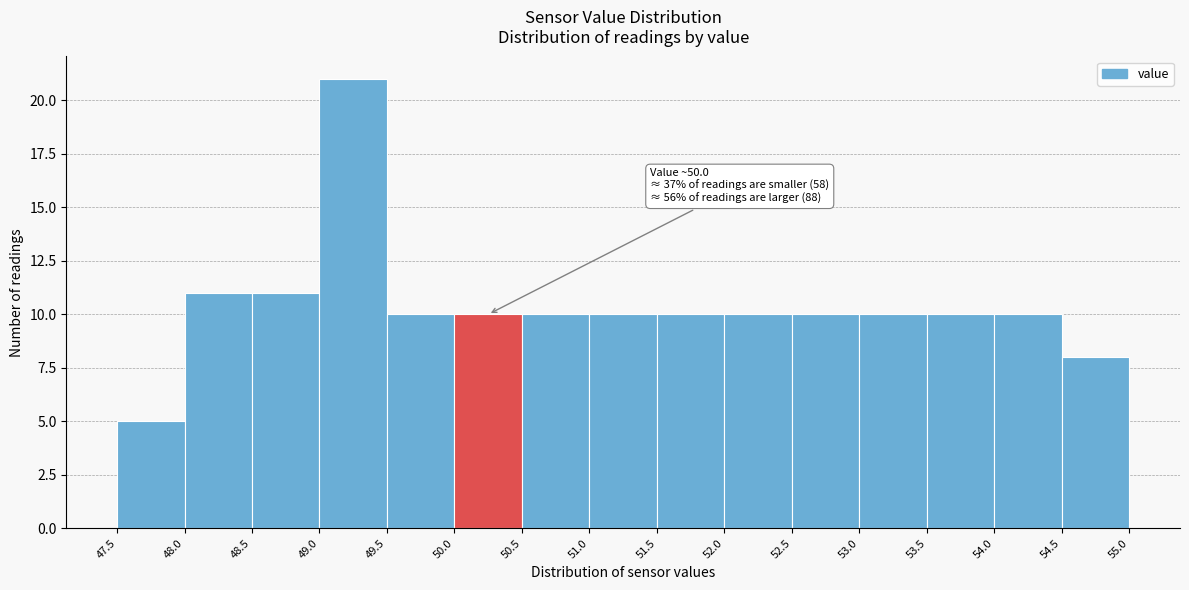

Over which range of the x-axis is the bar tallest?

49.0 to 49.5